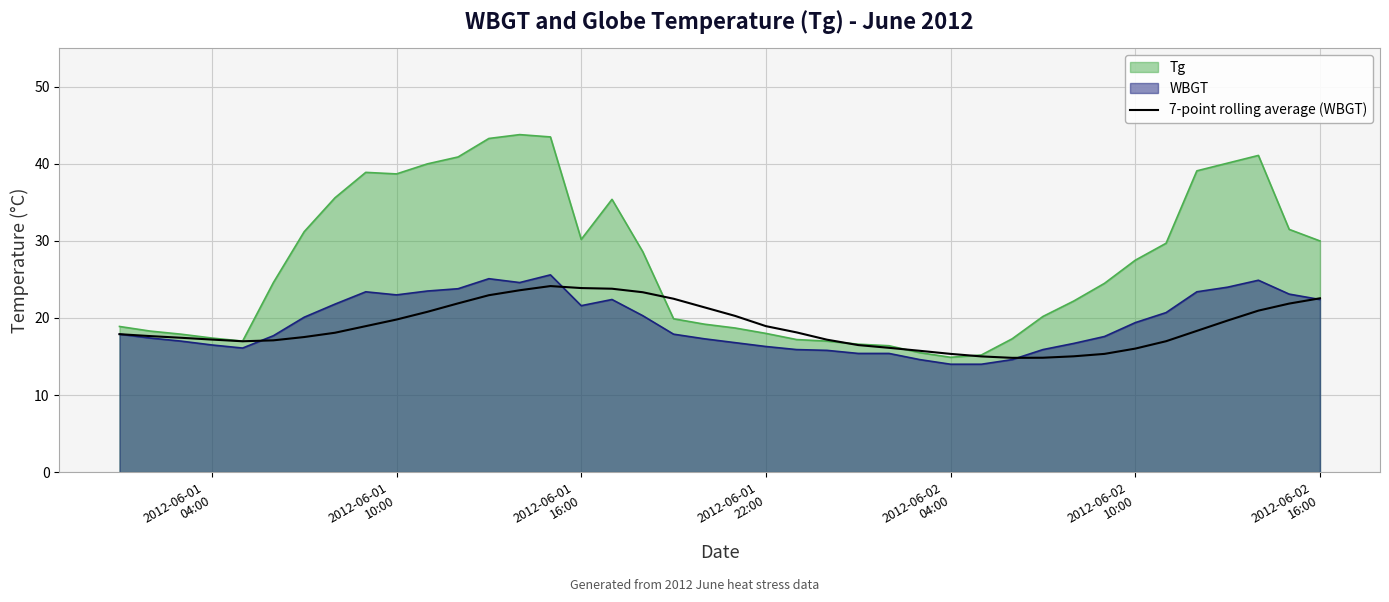

What is the sum of all values?

756.6